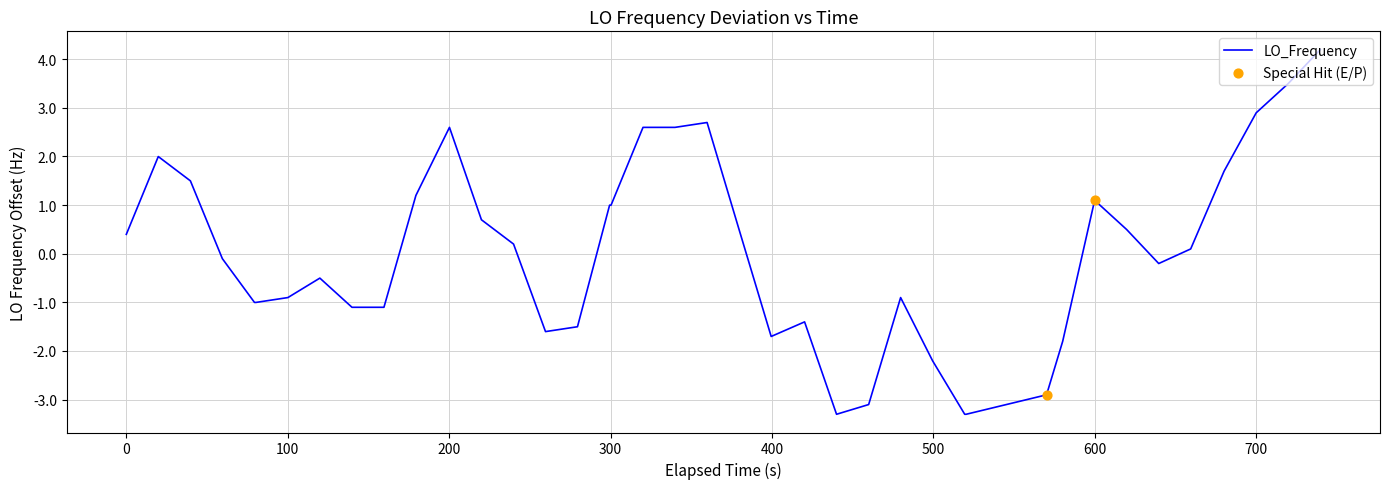

What is the minimum value shown in the chart?

-3.3